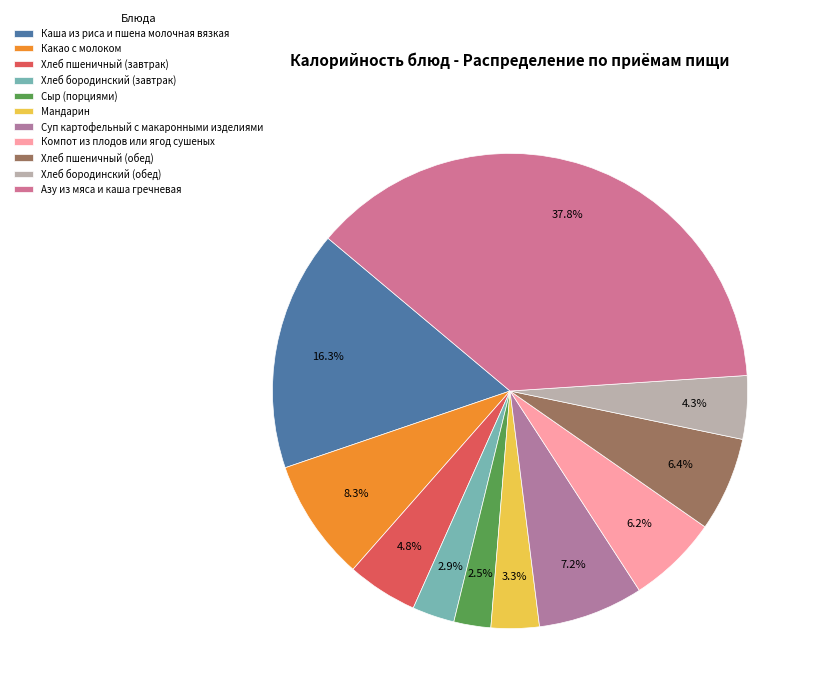

Which category has the smallest portion of the pie?

Сыр (порциями)